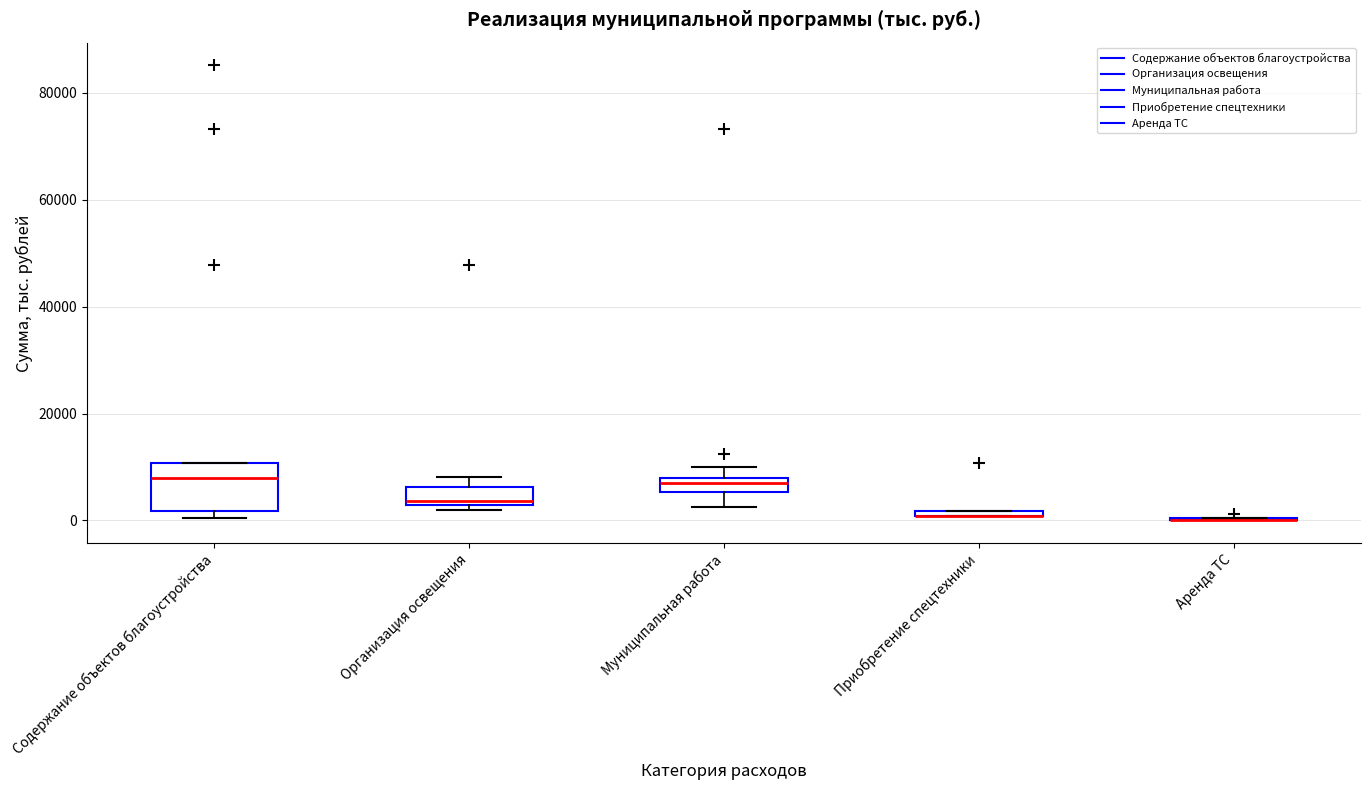

Where is the lower edge of the box for Содержание объектов благоустройства on the y-axis? The values are not printed on the chart, so give them approximately, as read against the axis.

2000